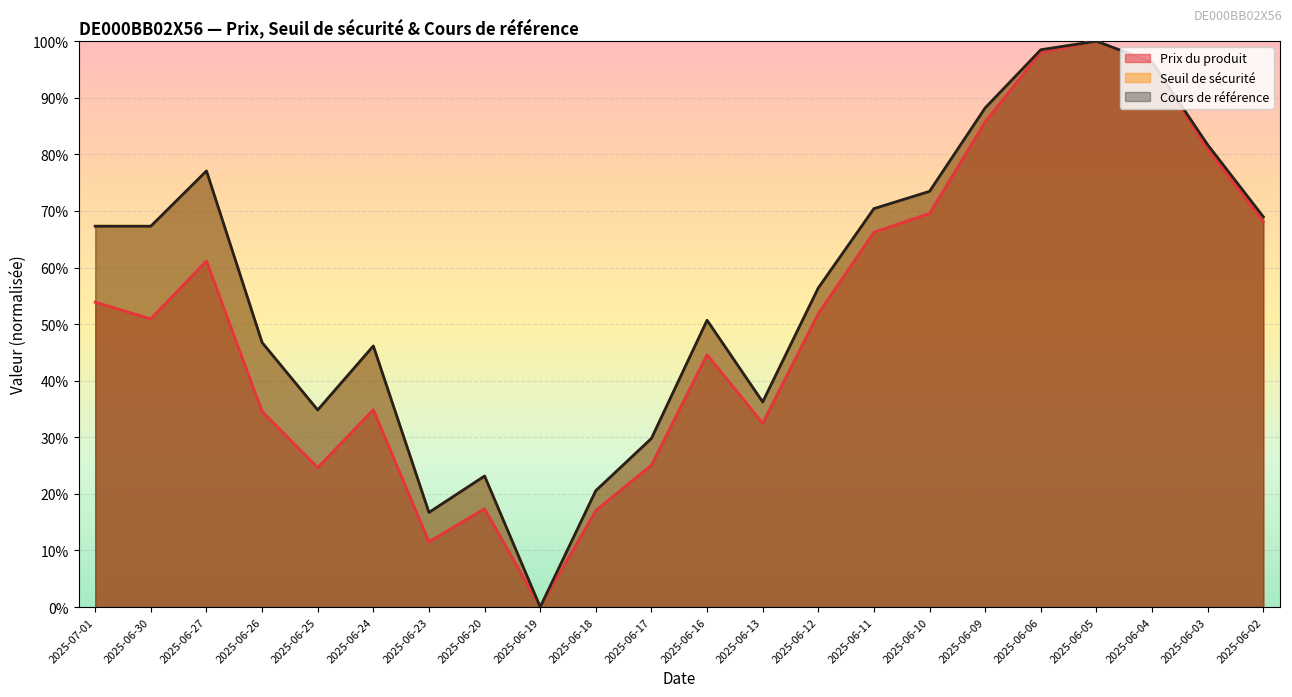

What is the average value of the Prix du produit series?

0.5